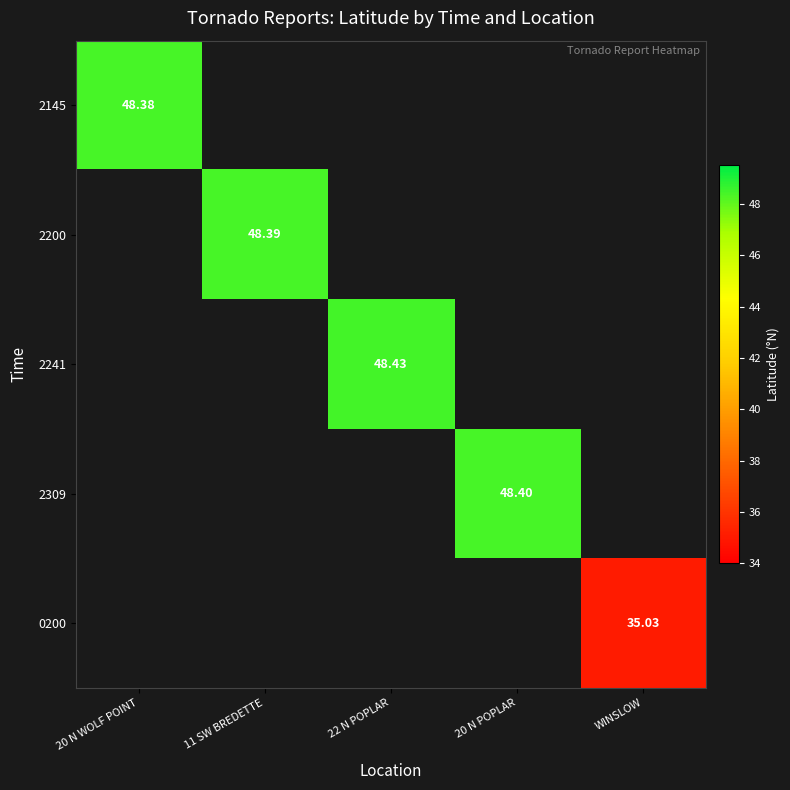

Which category has the lowest value across all series?

WINSLOW